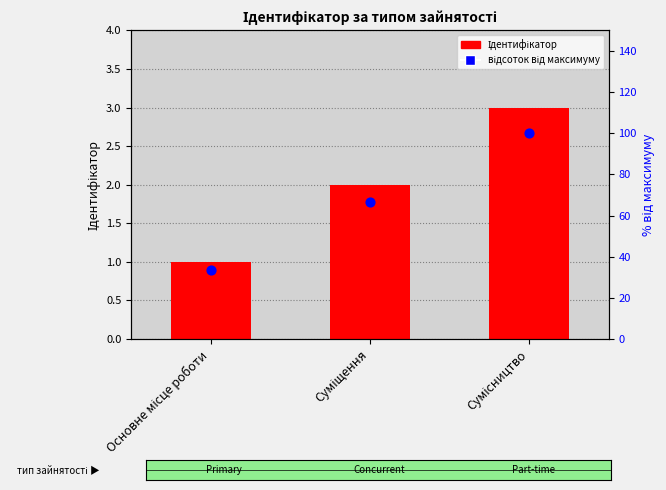

Which series has the largest total across all categories?

відсоток від максимуму